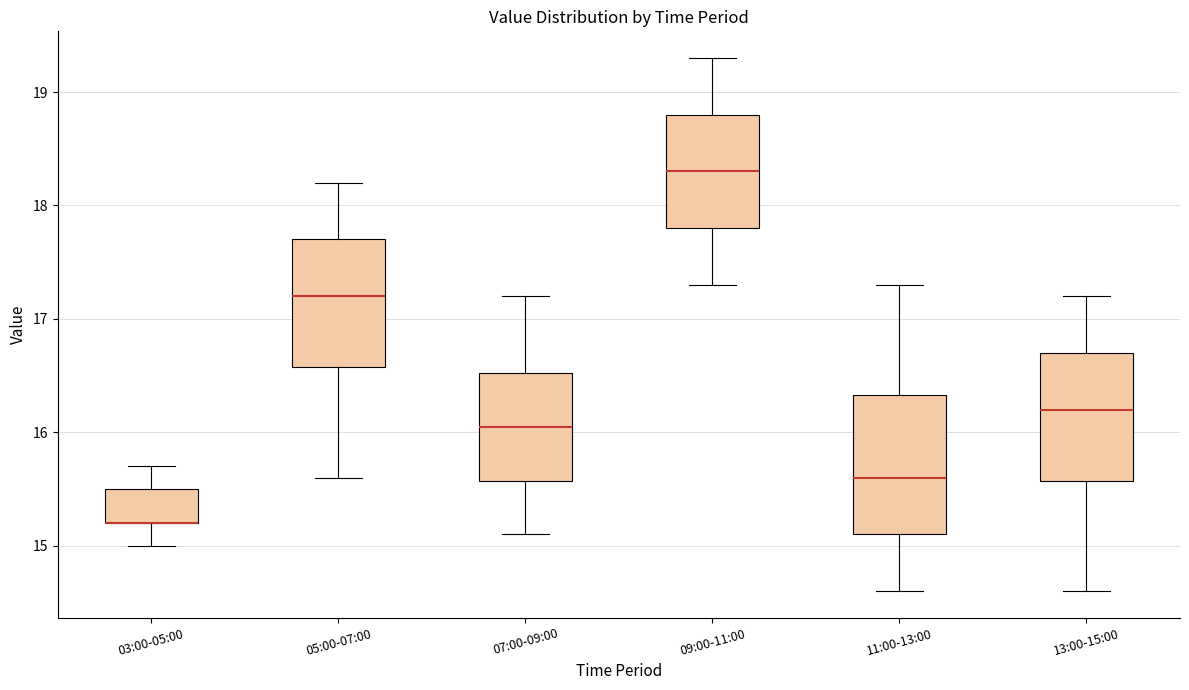

Reading left to right, read every box against the y-axis: the position of its median line, the range the box covers, and the ends of its whiskers. The values are not printed on the chart, so give them approximately, as read against the axis.

03:00-05:00: median 15.2 (drawn on the box's lower edge), box 15.2 to 15.5, whiskers 15.0 to 15.7
05:00-07:00: median 17.2, box 16.6 to 17.7, whiskers 15.6 to 18.2
07:00-09:00: median 16.1, box 15.6 to 16.5, whiskers 15.1 to 17.2
09:00-11:00: median 18.3, box 17.8 to 18.8, whiskers 17.3 to 19.3
11:00-13:00: median 15.6, box 15.1 to 16.3, whiskers 14.6 to 17.3
13:00-15:00: median 16.2, box 15.6 to 16.7, whiskers 14.6 to 17.2